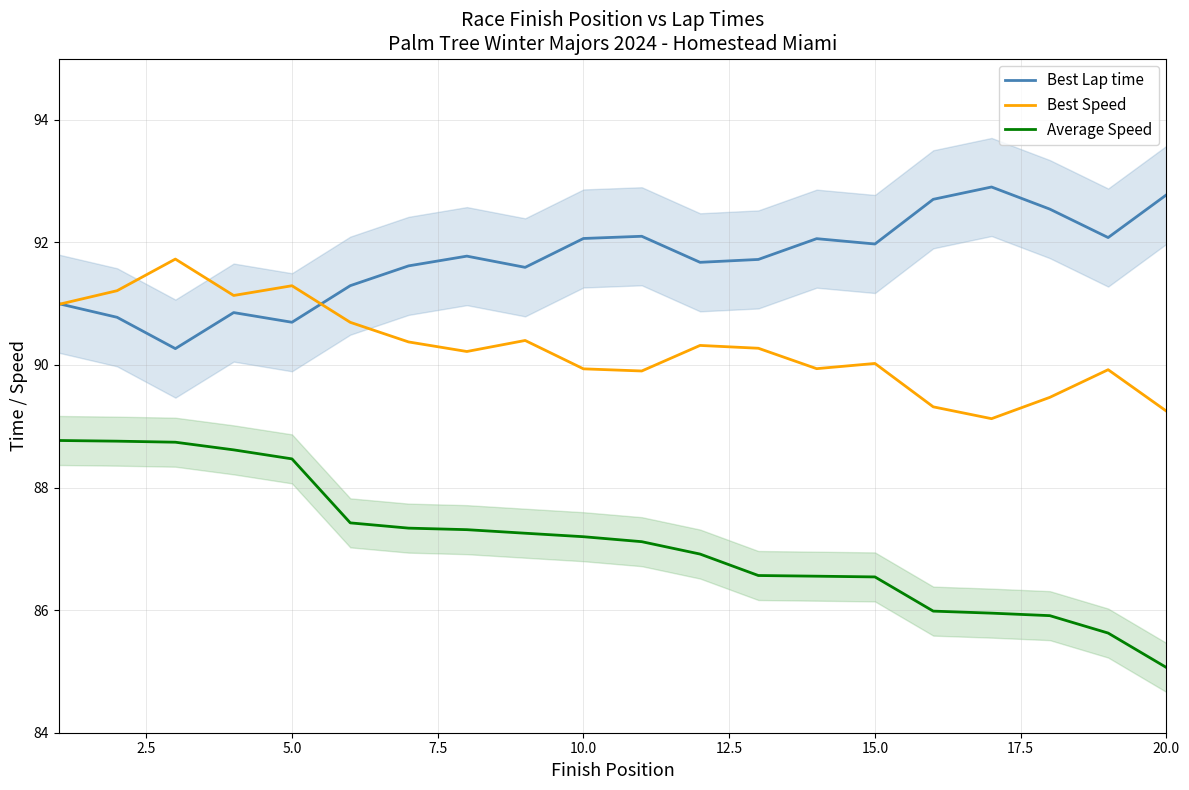

What is the maximum value for Average Speed?

88.8